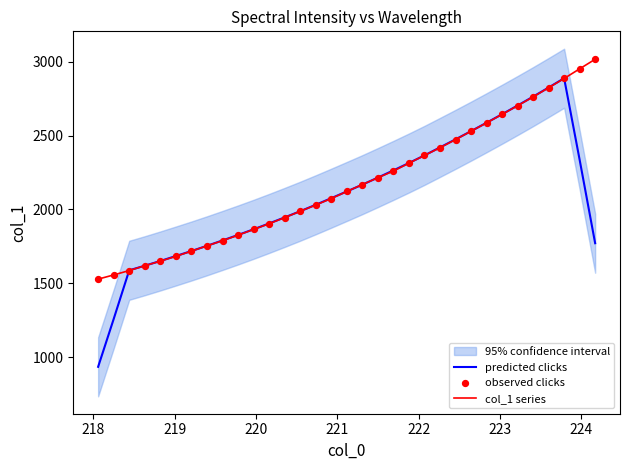

At how many categories does at least one series exceed 2083?

17